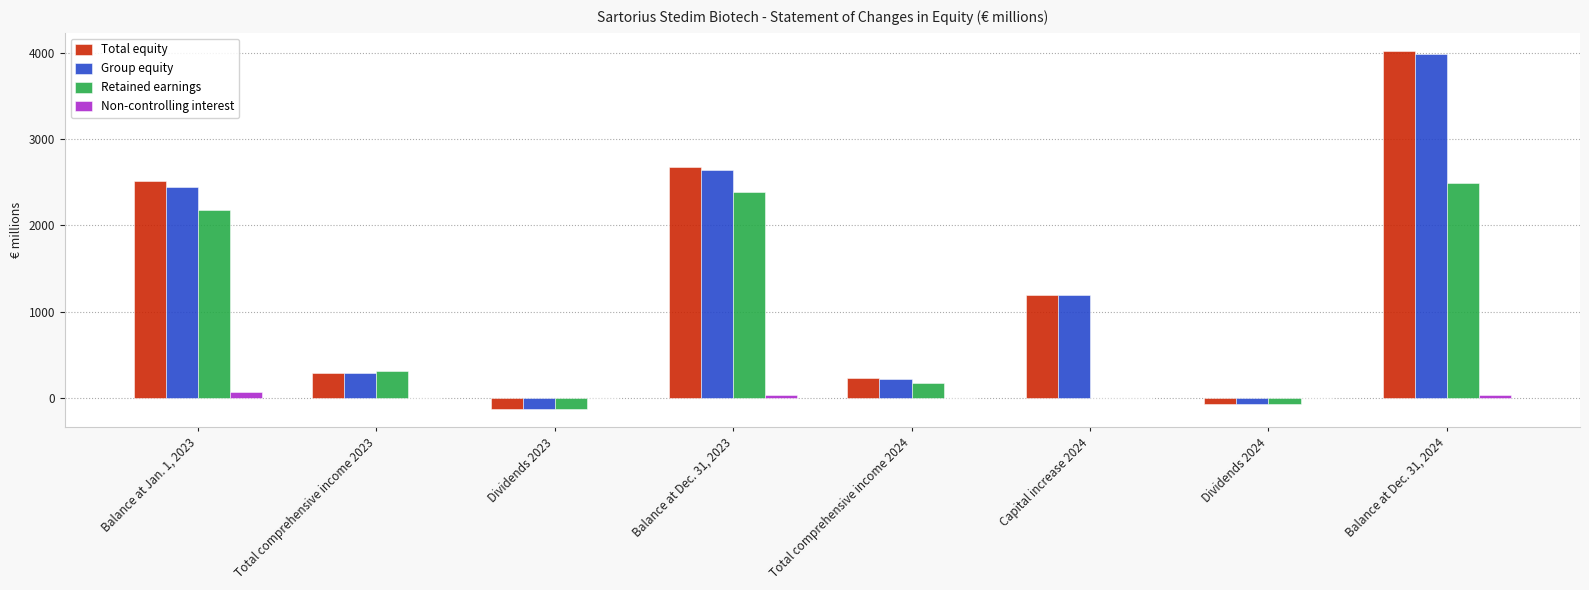

Is it true that Group equity equals -67.1 at Dividends 2024?

True